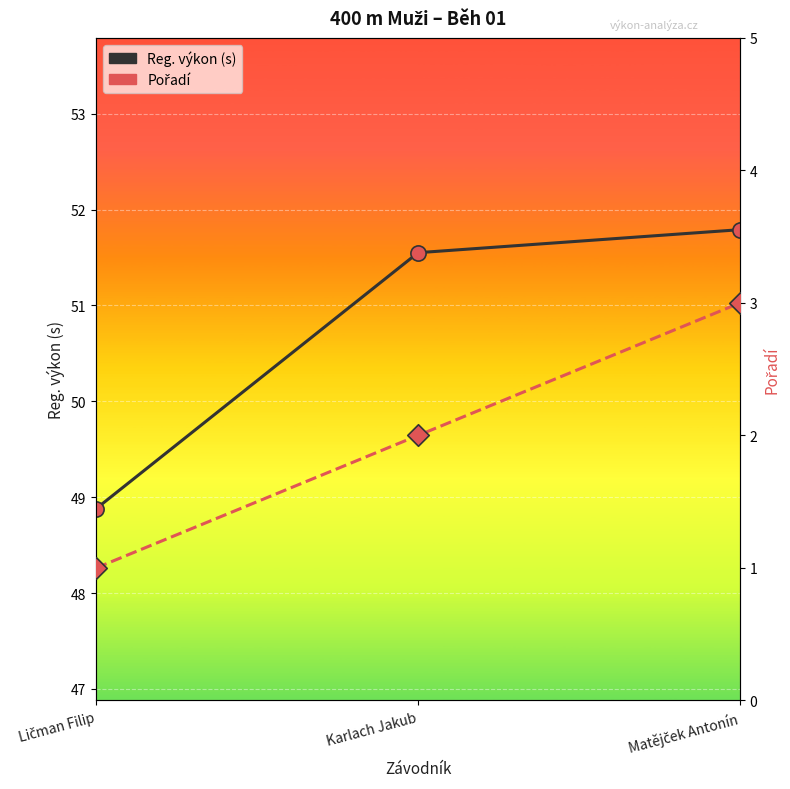

Which series has the largest Y range (max minus min)?

Reg. výkon (s)